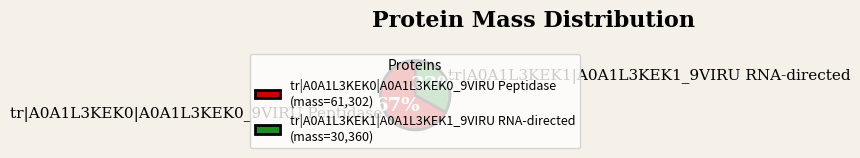

Rank the categories by value from lowest to highest.

tr|A0A1L3KEK1|A0A1L3KEK1_9VIRU RNA-directed, tr|A0A1L3KEK0|A0A1L3KEK0_9VIRU Peptidase